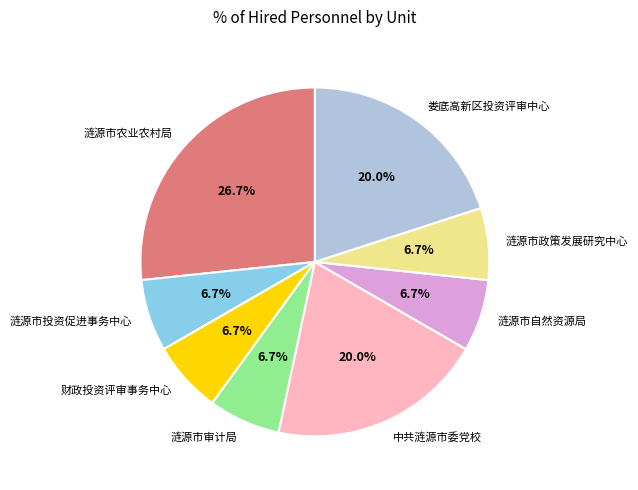

What percentage is NOT represented by 涟源市自然资源局?

93.3%